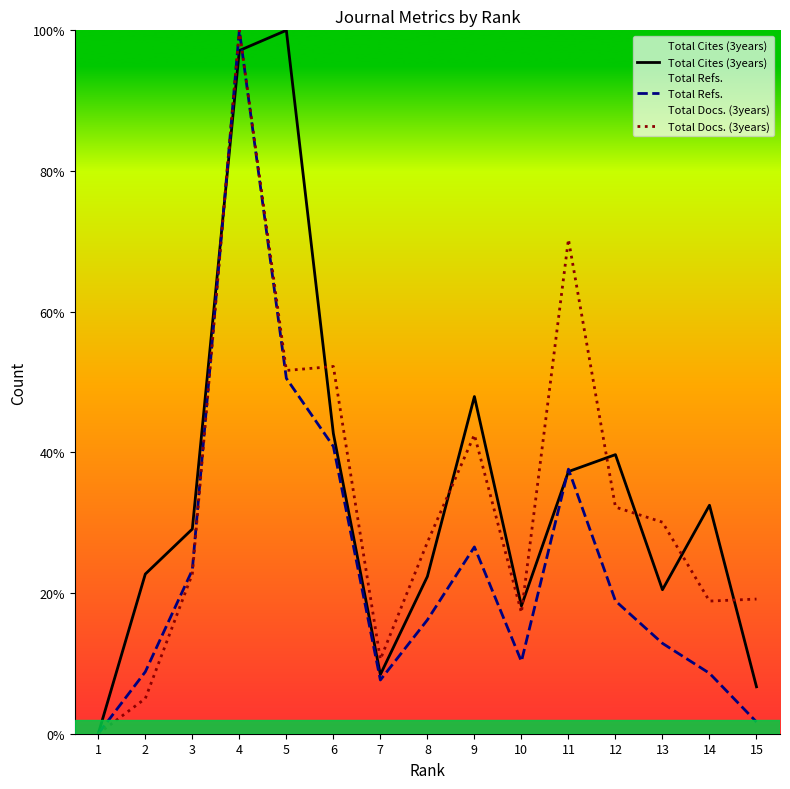

List the series in order of their peak value, highest first.

Total Cites (3years), Total Refs., Total Docs. (3years)